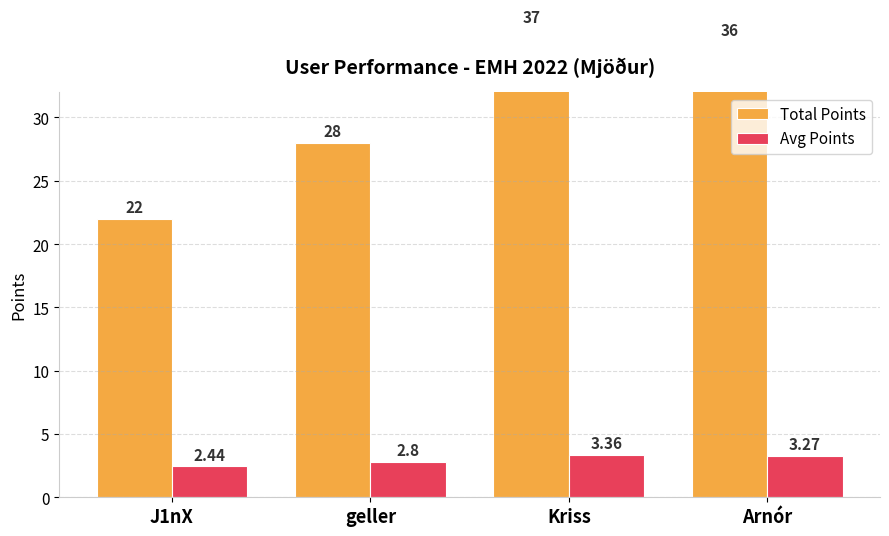

Count the number of data series in this chart.

2